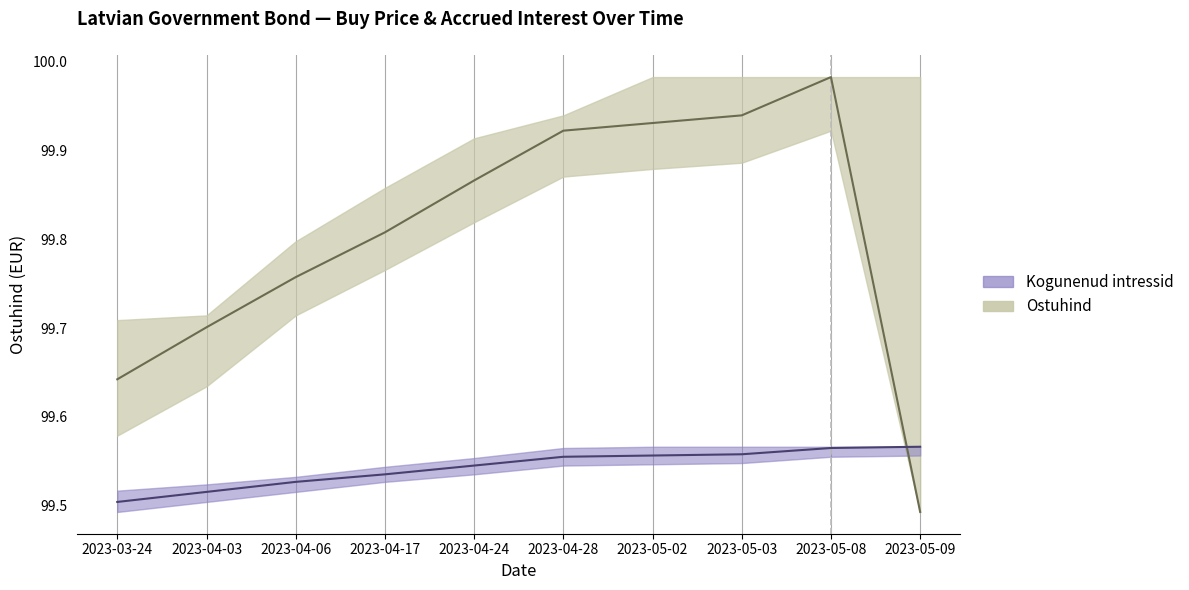

At which label is Kogunenud intressid upper closest to 0?

2023-03-24